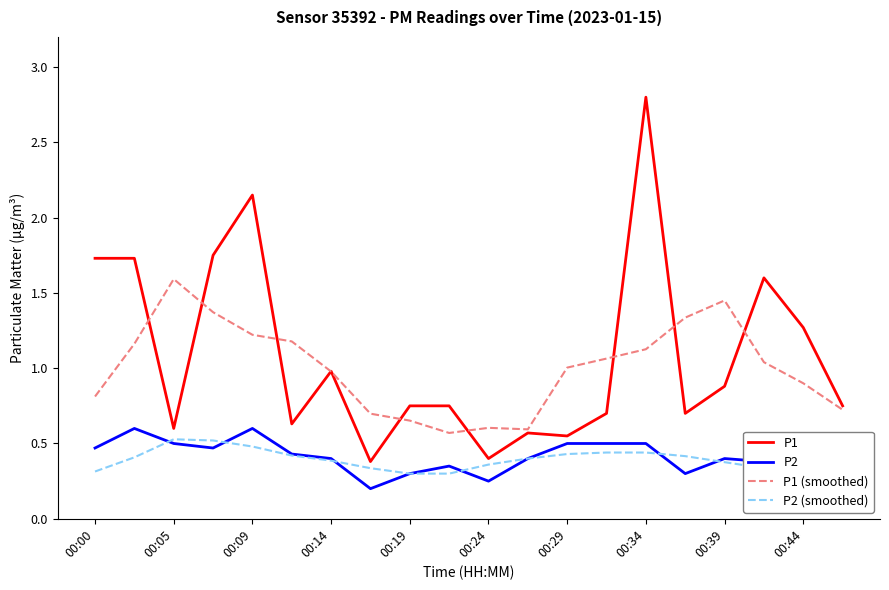

Which series has the largest total across all categories?

P1